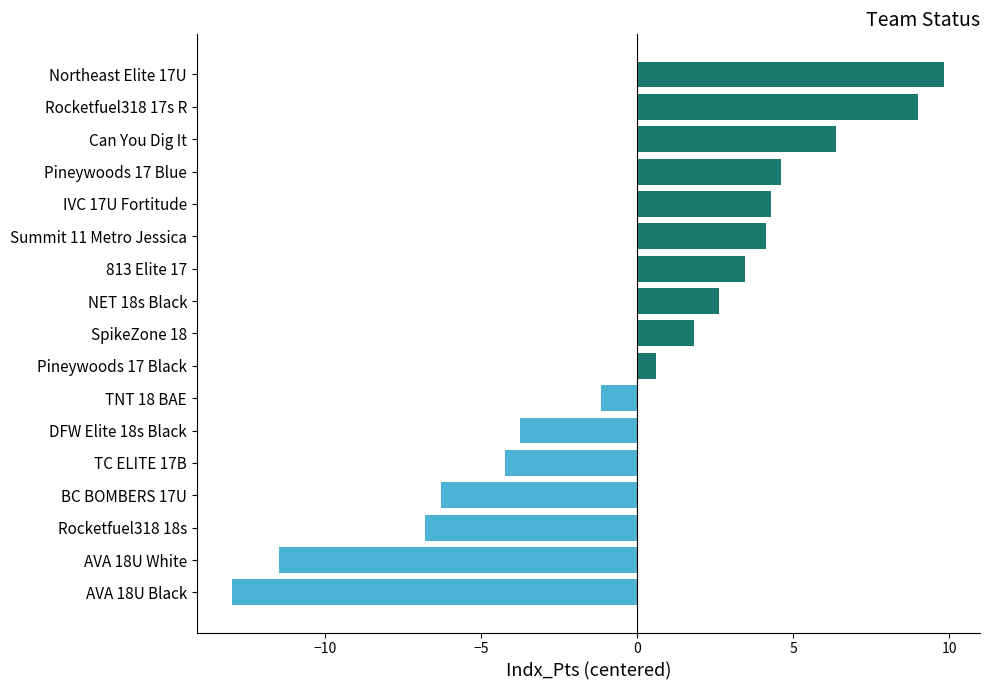

How many bars are there in total?

17